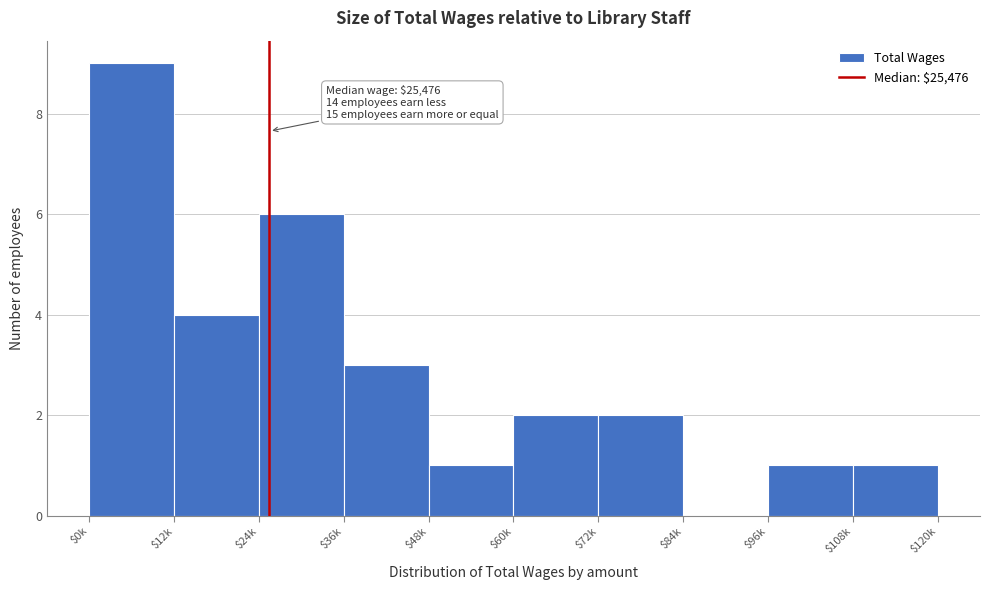

What is the greatest value displayed?

9